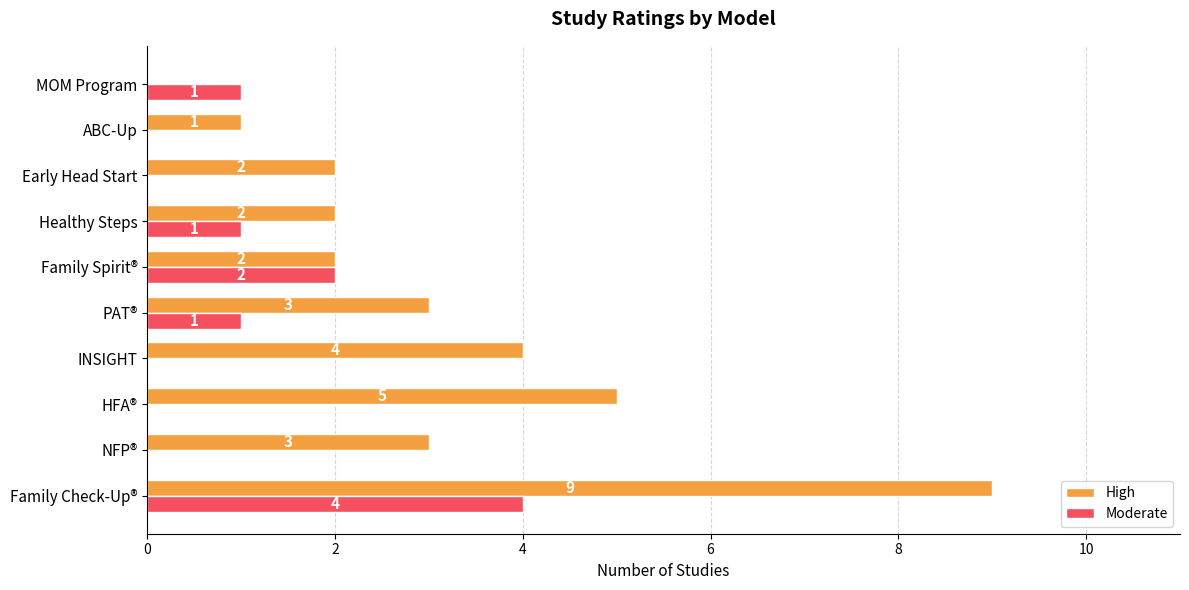

What is the maximum value for High?

9